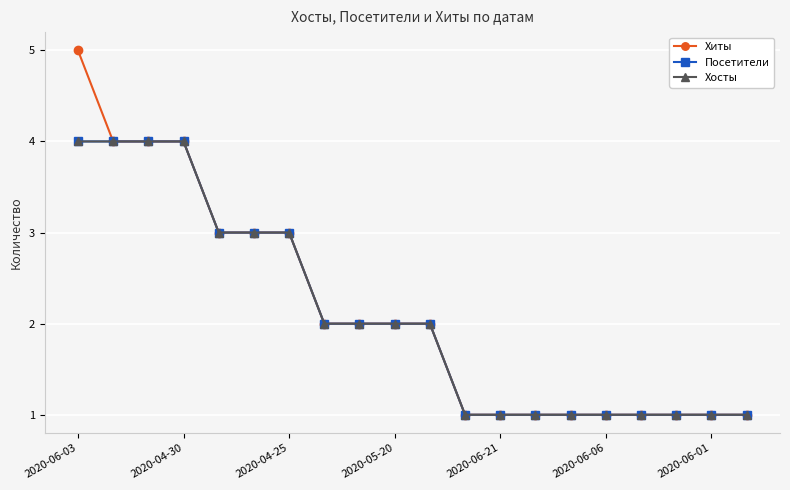

Does the chart have visible grid lines?

Yes